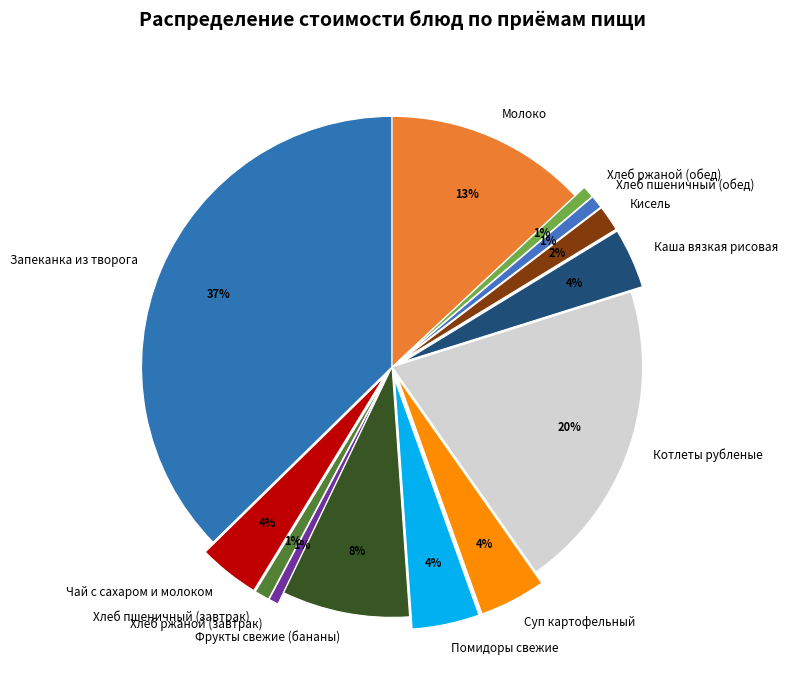

Between Котлеты рубленые and Кисель, which is larger?

Котлеты рубленые